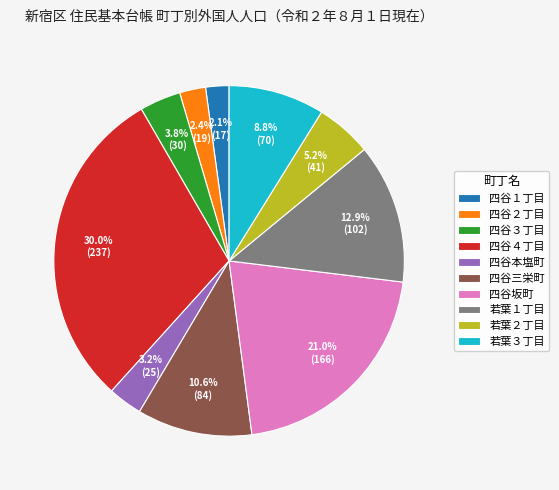

How many segments does this pie chart have?

10